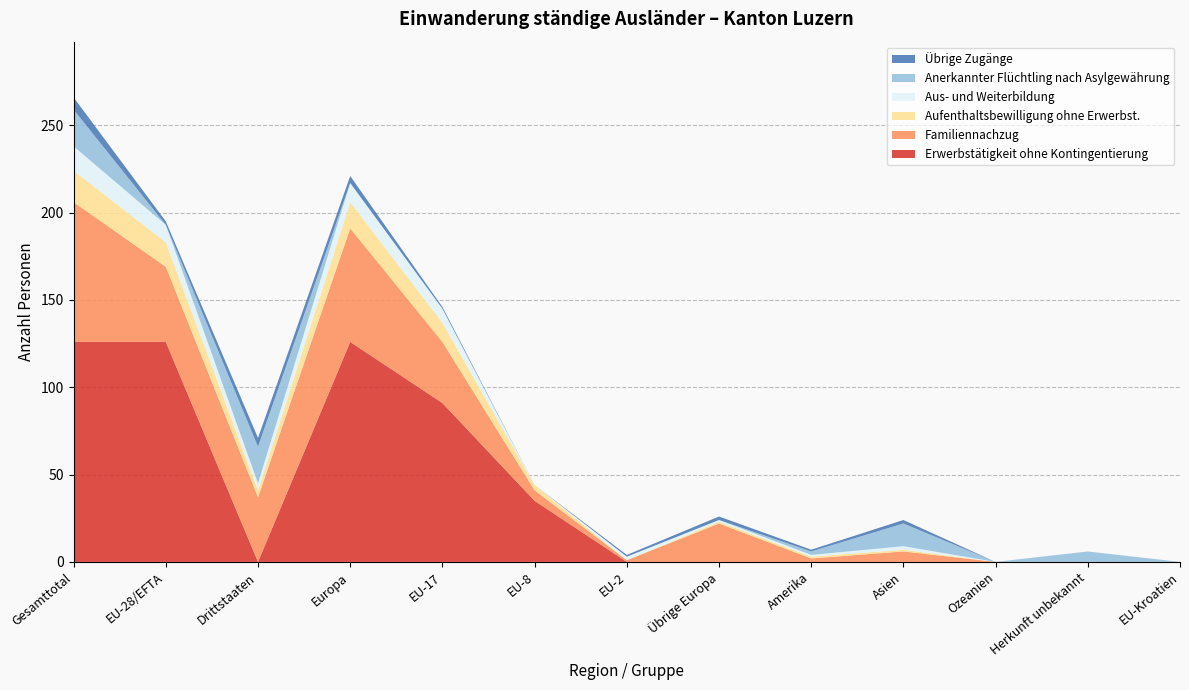

Reading left to right, list all the values displayed in this chart.

Erwerbstätigkeit ohne Kontingentierung: 126	126	0	126	91	35	0	0	0	0	0	0	0
Familiennachzug: 80	43	37	65	35	6	1	22	2	6	0	0	0
Aufenthaltsbewilligung ohne Erwerbst.: 18	14	4	15	11	3	0	1	1	1	0	0	0
Aus- und Weiterbildung: 14	10	4	11	8	0	2	1	1	2	0	0	0
Anerkannter Flüchtling nach Asylgewährung: 21	0	21	0	0	0	0	0	2	13	0	6	0
Übrige Zugänge: 7	2	5	4	1	0	1	2	1	2	0	0	0